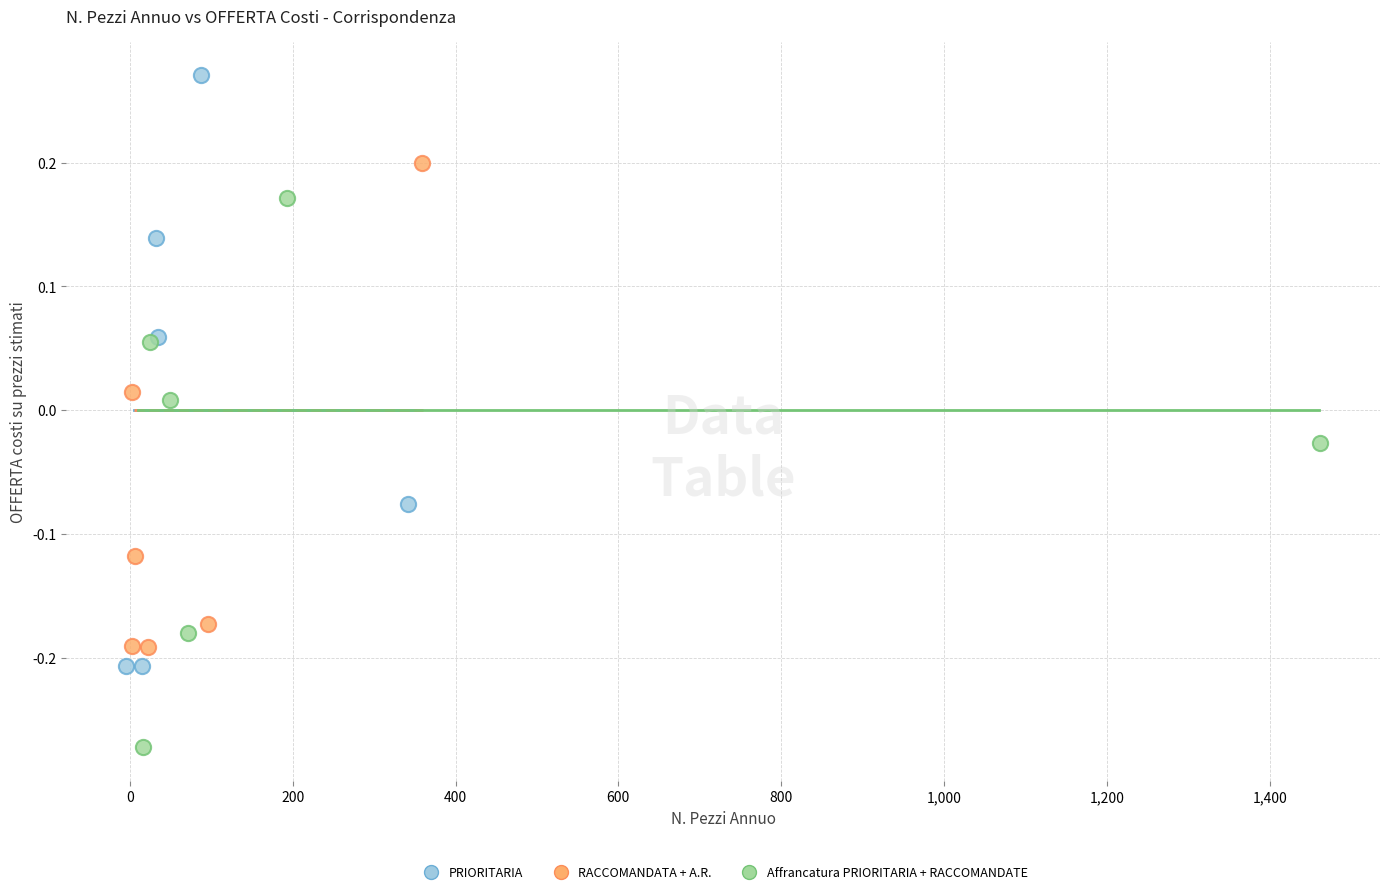

Which series has the widest spread of Y values?

PRIORITARIA